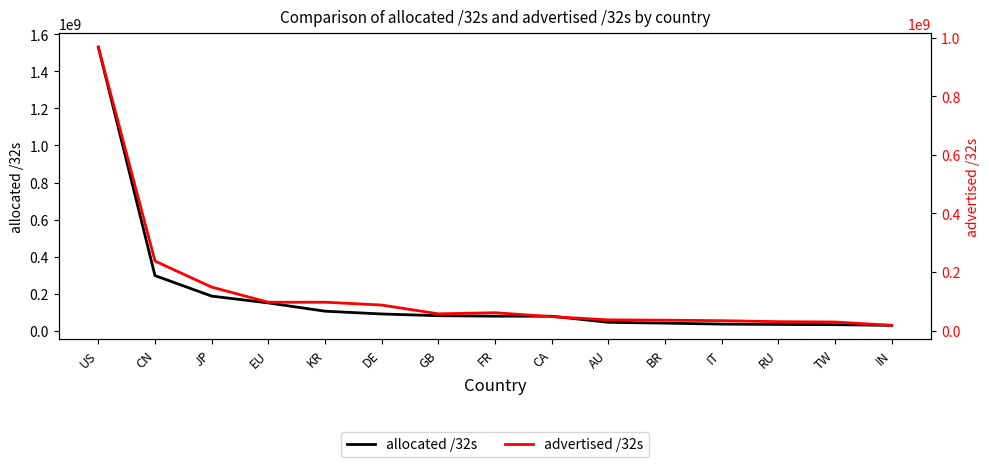

The value of advertised /32s at FR is 14840855. True or false?

False